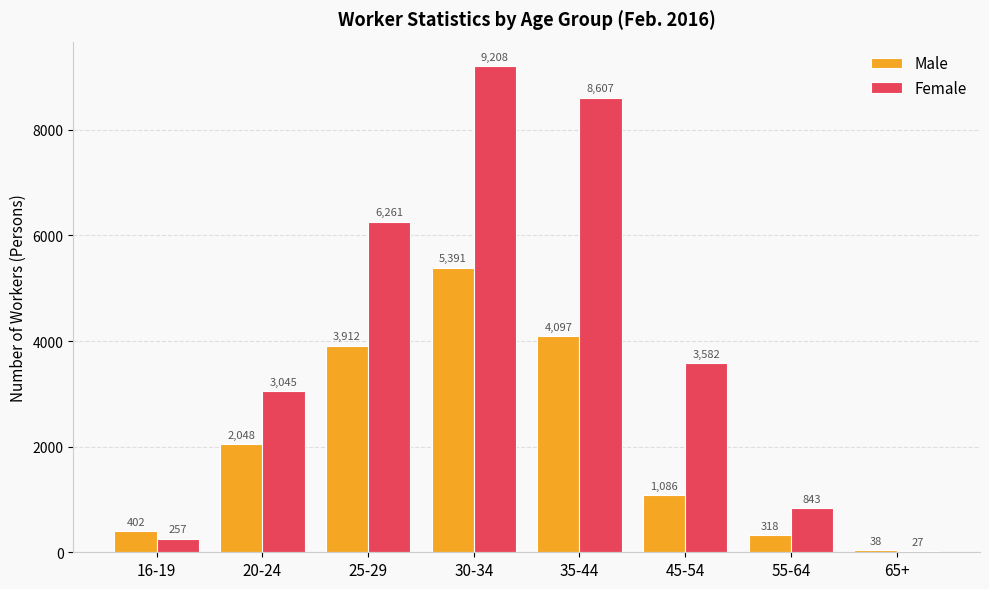

Are the bars horizontal?

No